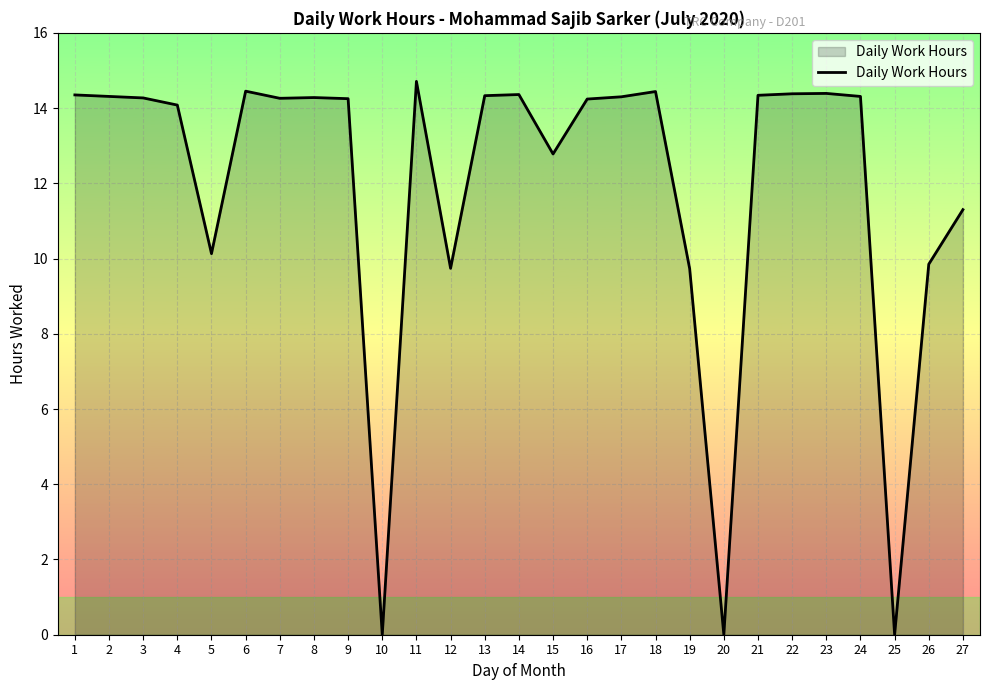

Where does the data first go above 14?

1